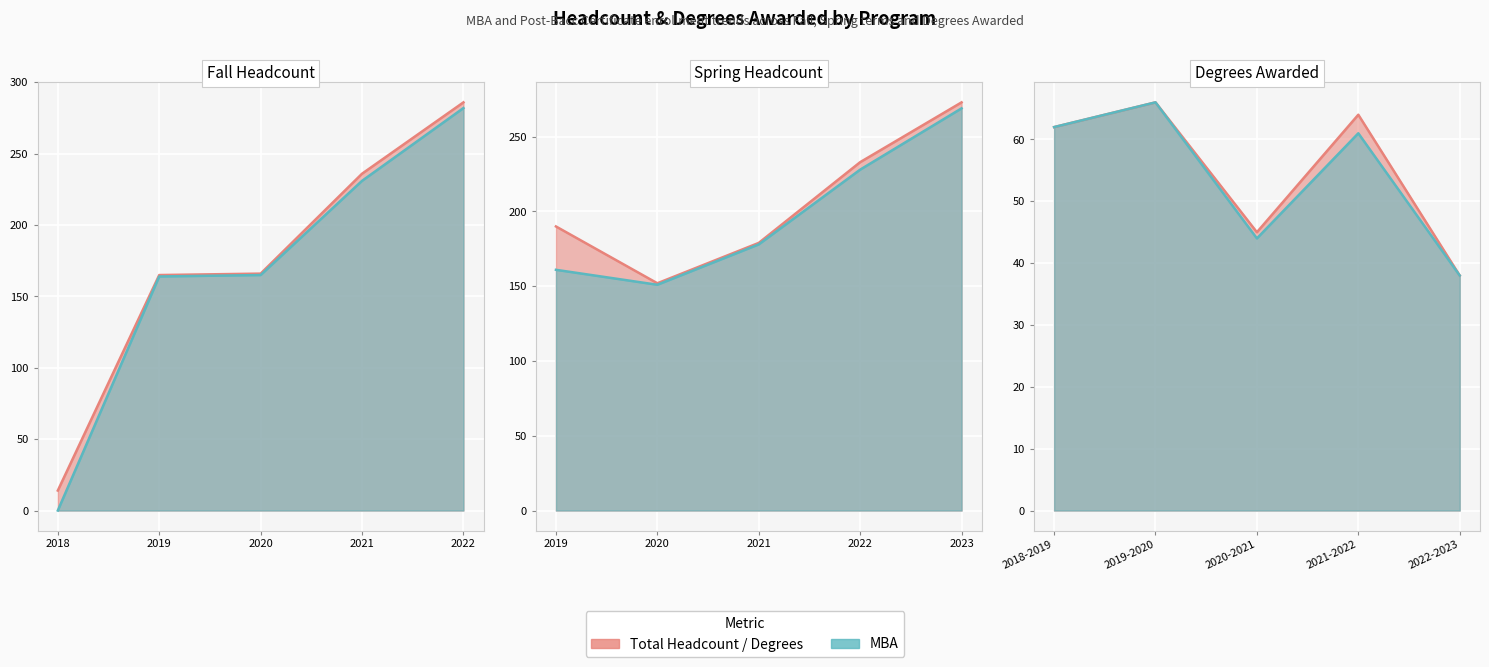

The Fall MBA series shows 282 at 2022. True or false?

True